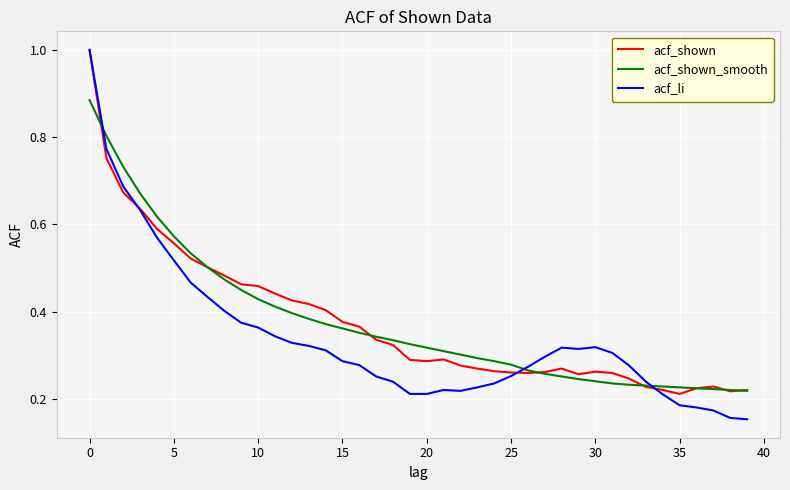

What is the greatest value displayed?

1.0